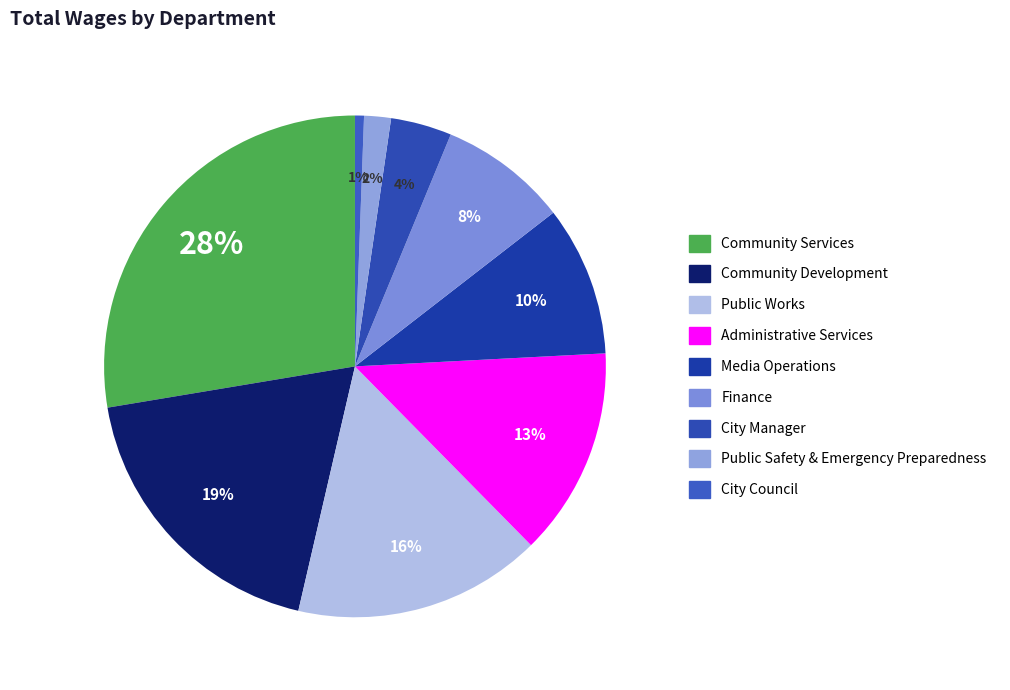

To the nearest percent, what percentage of the pie is City Council?

1%